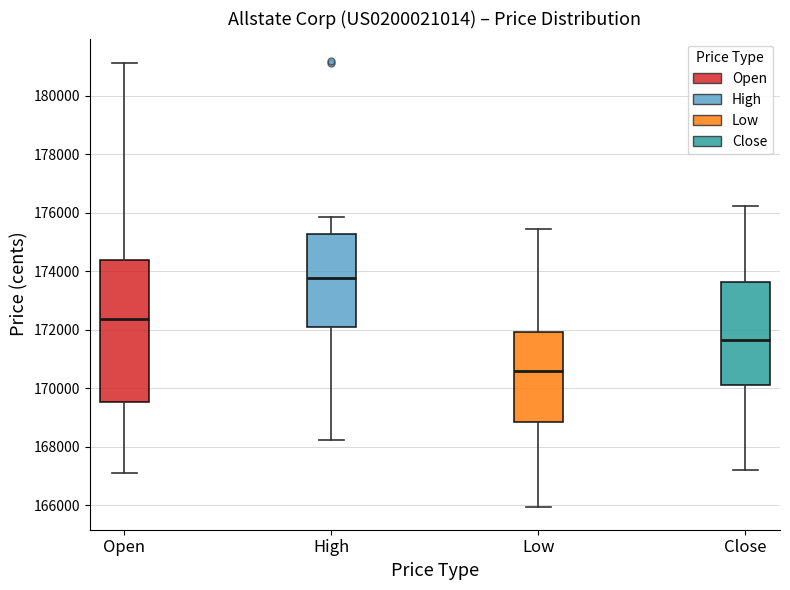

Which box is the tallest, from its lower edge to its upper edge?

Open